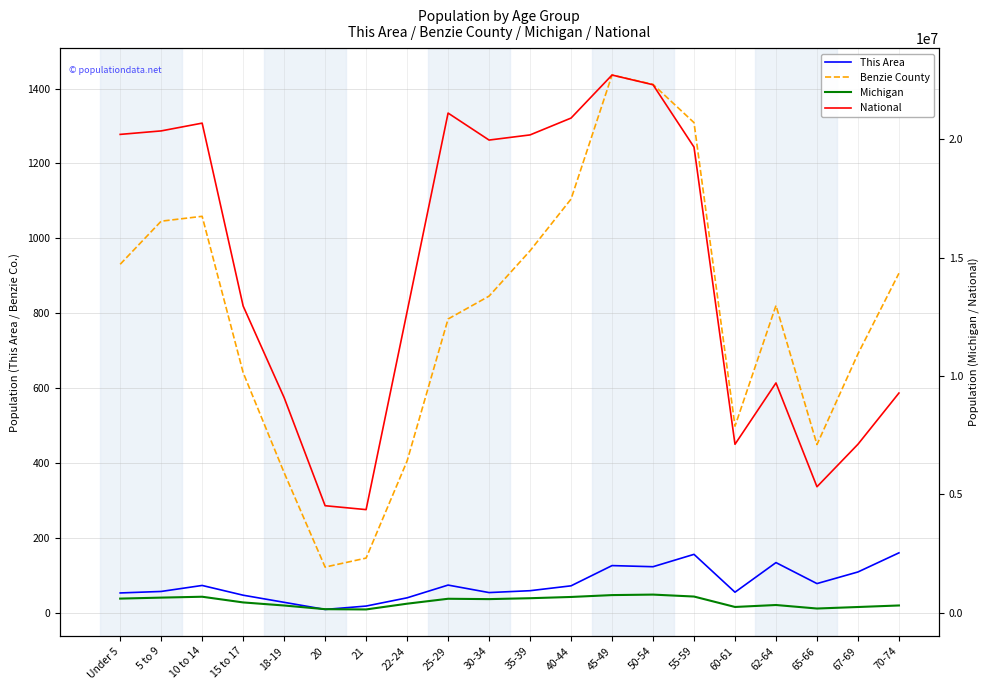

True or false: This Area and National cross at least once.

False